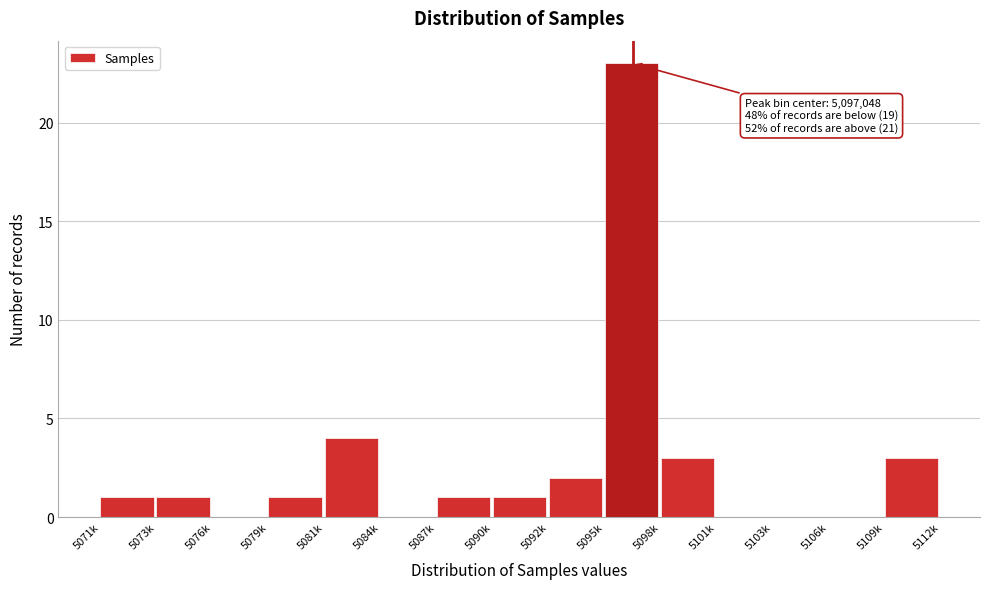

Reading left to right, what are all the values shown in this chart?

5071k=1	5073k=1	5076k=0	5079k=1	5081k=4	5084k=0	5087k=1	5090k=1	5092k=2	5095k=23	5098k=3	5101k=0	5103k=0	5106k=0	5109k=3